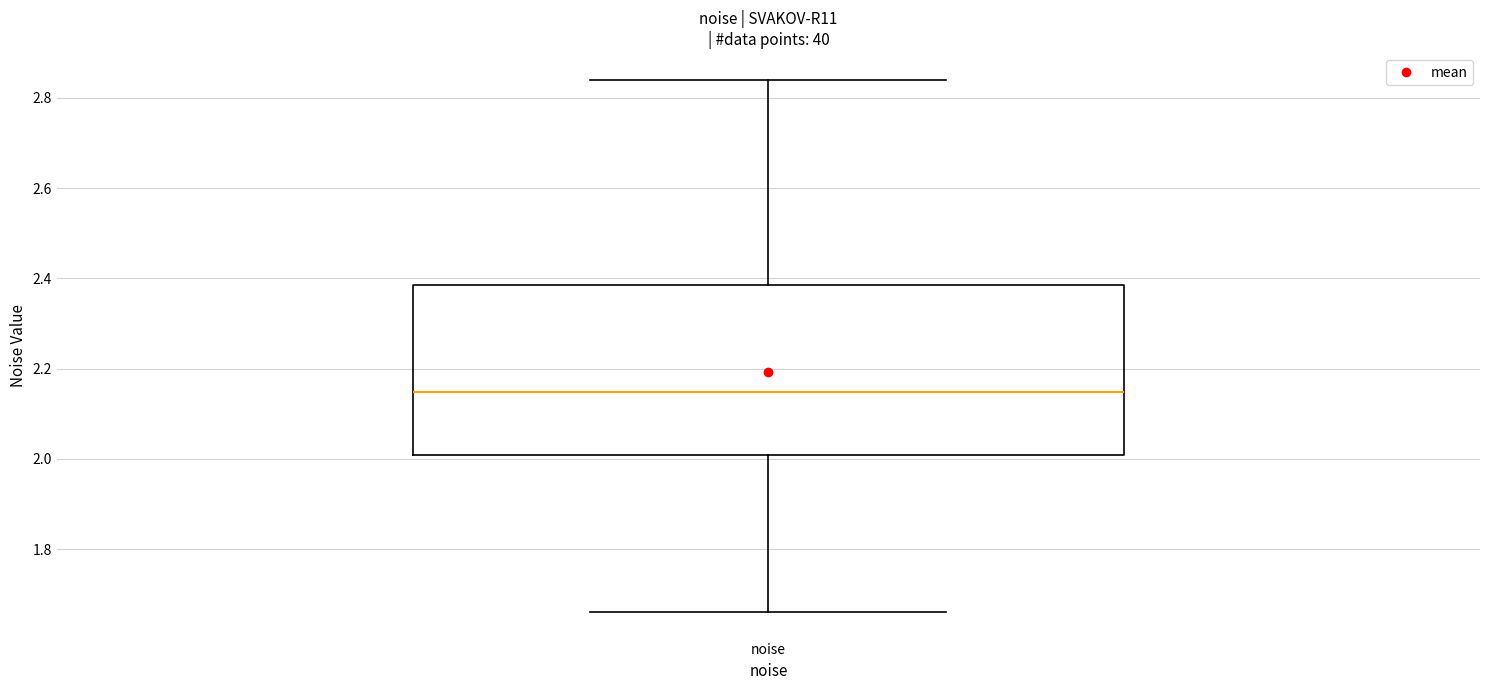

Transcribe this box plot: give where the median line is, the range the box spans, and where the two whiskers end, as read against the y-axis. The values are not printed on the chart, so give them approximately, as read against the axis.

median 2.14, box 2.00 to 2.38, whiskers 1.66 to 2.84